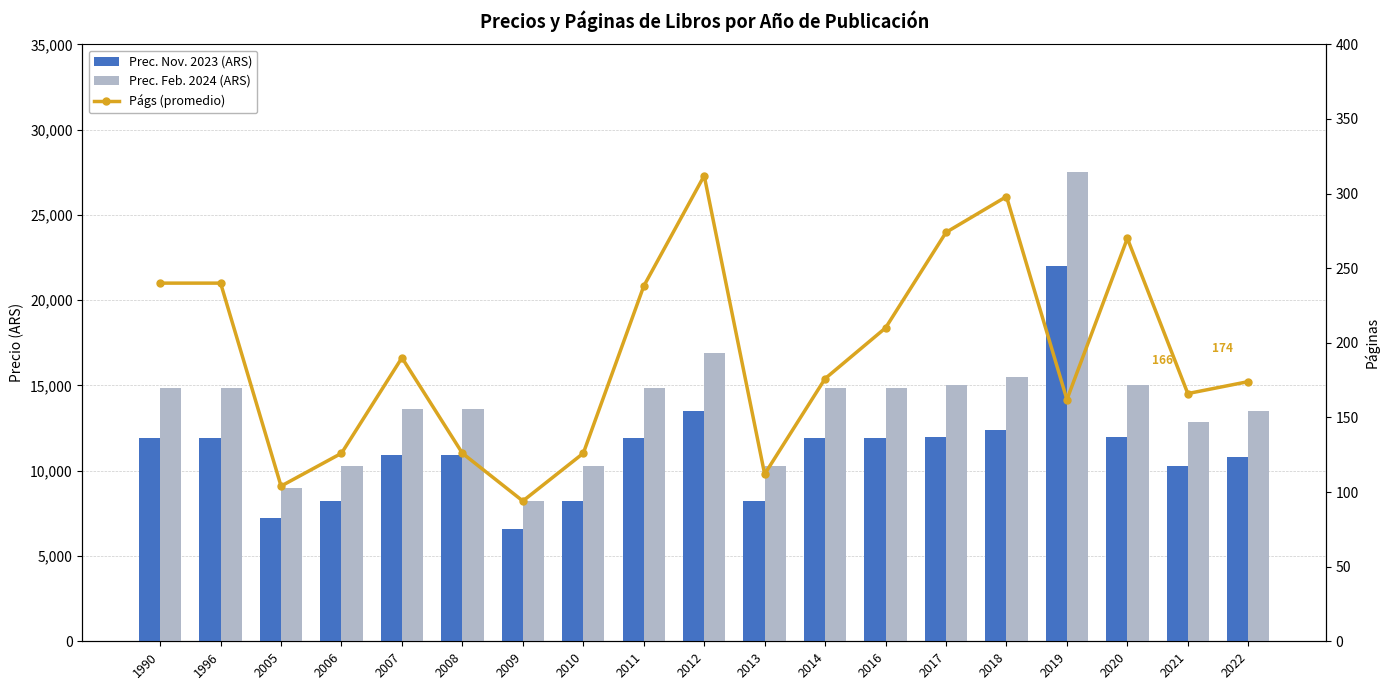

At which label is Prec. Nov. 2023 (ARS) closest to 14300?

2012